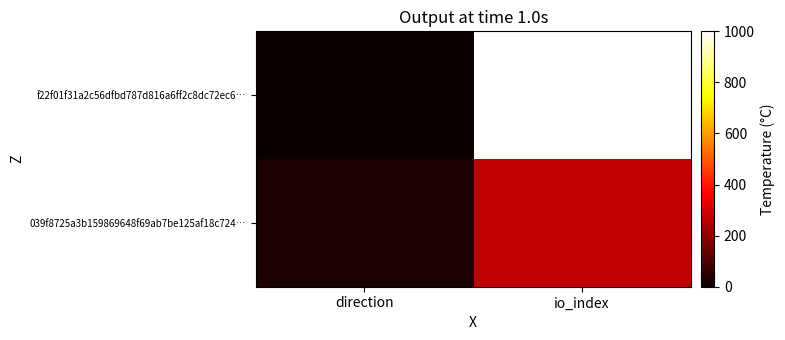

Reading left to right, list all the values displayed in this chart.

f22f01f31a2c56dfbd787d816a6ff2c8dc72ec6…: direction=0.0	io_index=1000.0
039f8725a3b159869648f69ab7be125af18c724…: direction=30.3	io_index=272.7